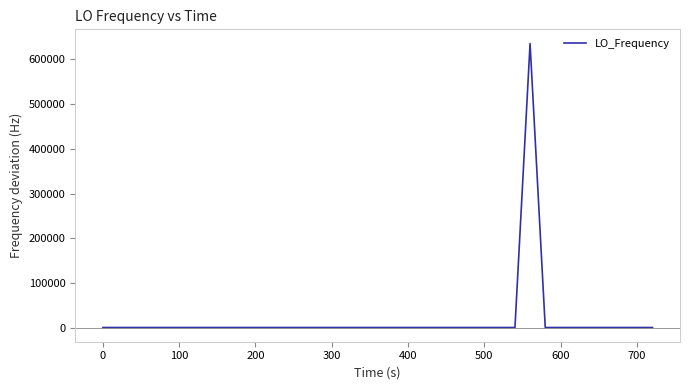

What is the maximum value shown in the chart?

635706.6